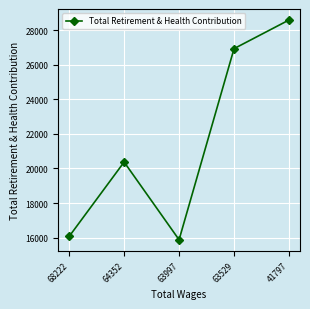

Rank the categories by value from lowest to highest.

63997, 68222, 64352, 63529, 41797